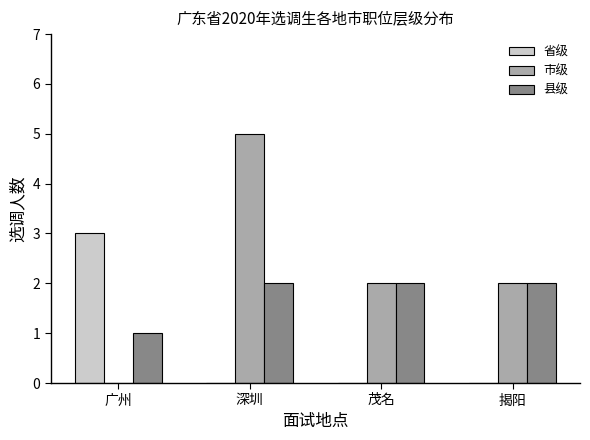

Reading left to right, transcribe all the data shown in this chart.

省级: 3	0	0	0
市级: 0	5	2	2
县级: 1	2	2	2